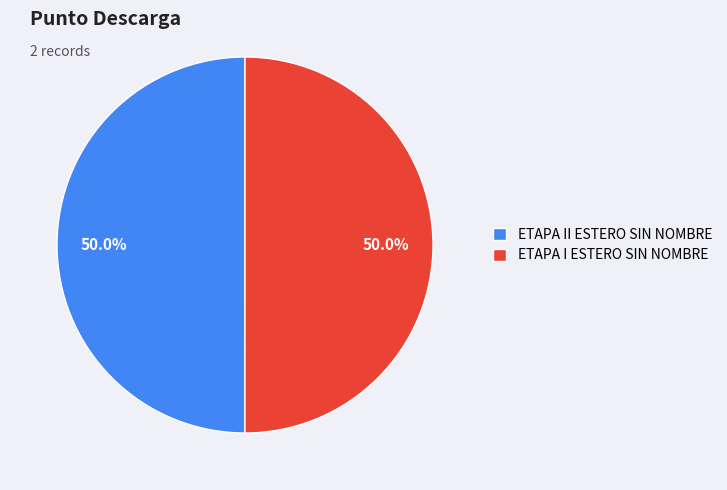

Combined, do ETAPA II ESTERO SIN NOMBRE and ETAPA I ESTERO SIN NOMBRE account for over 50%?

Yes